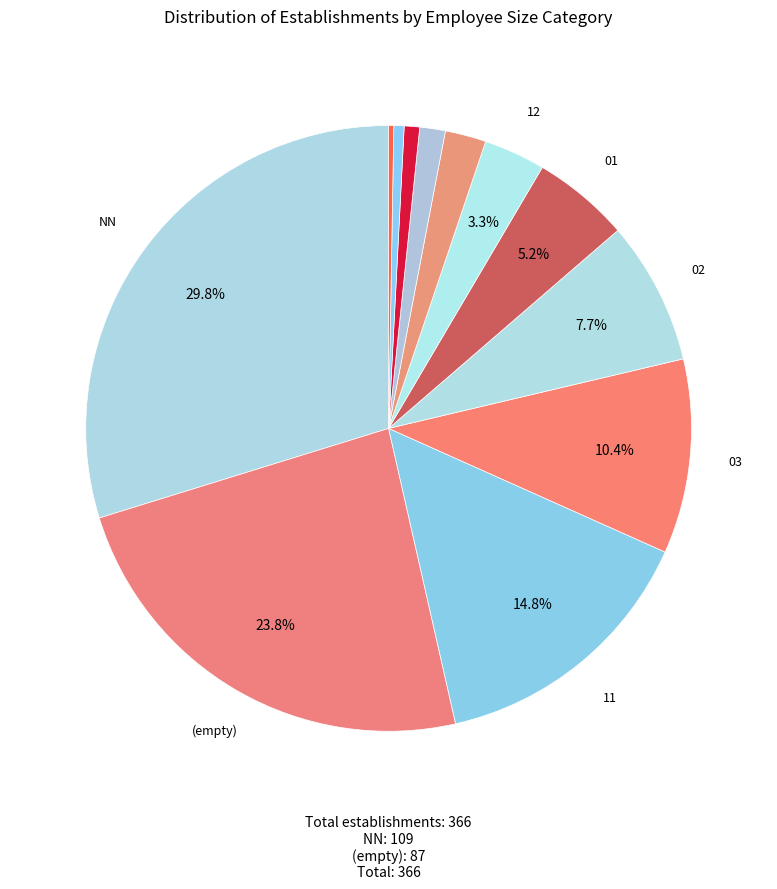

Which slice is the smallest?

41